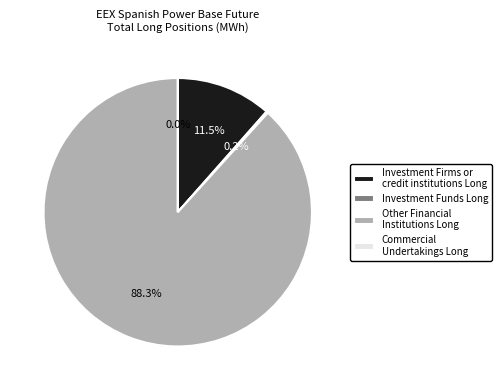

The Other Financial Institutions Long slice represents 83% of the pie. True or false?

False